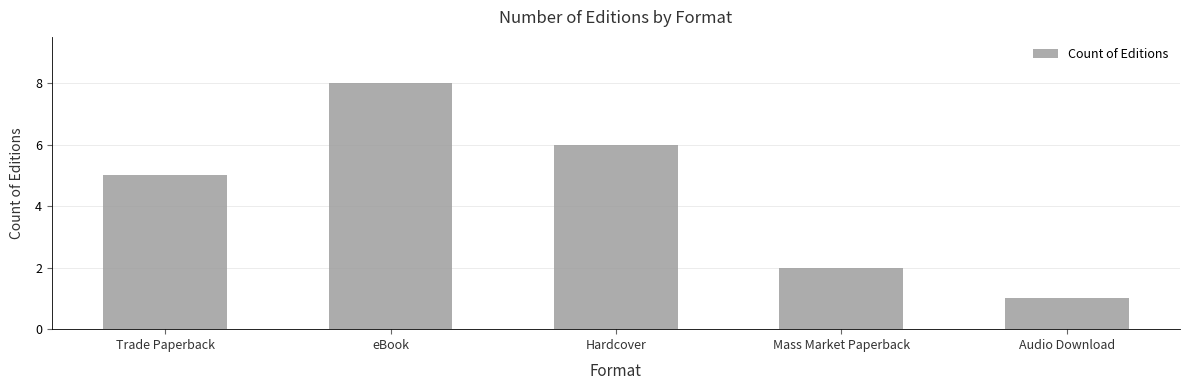

What is the value of the 2nd bar from the left?

8